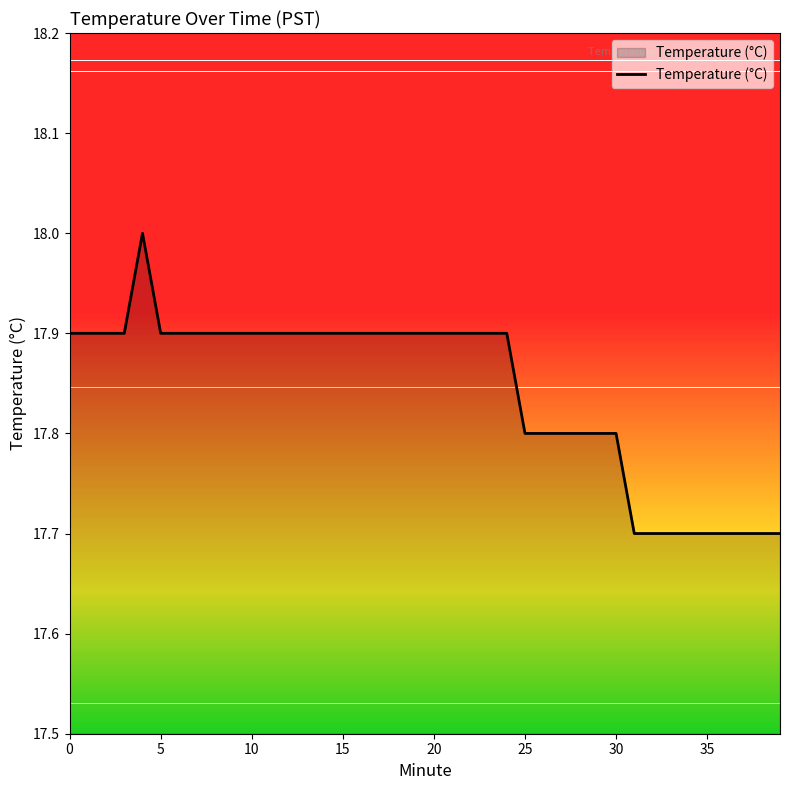

How many lines are shown in the chart?

1